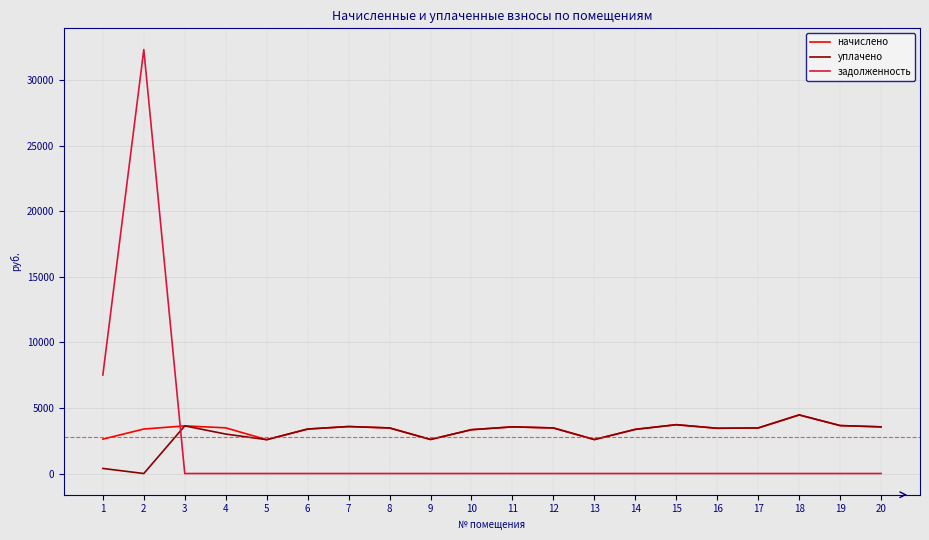

The начислено series shows 1248.5 at 14. True or false?

False